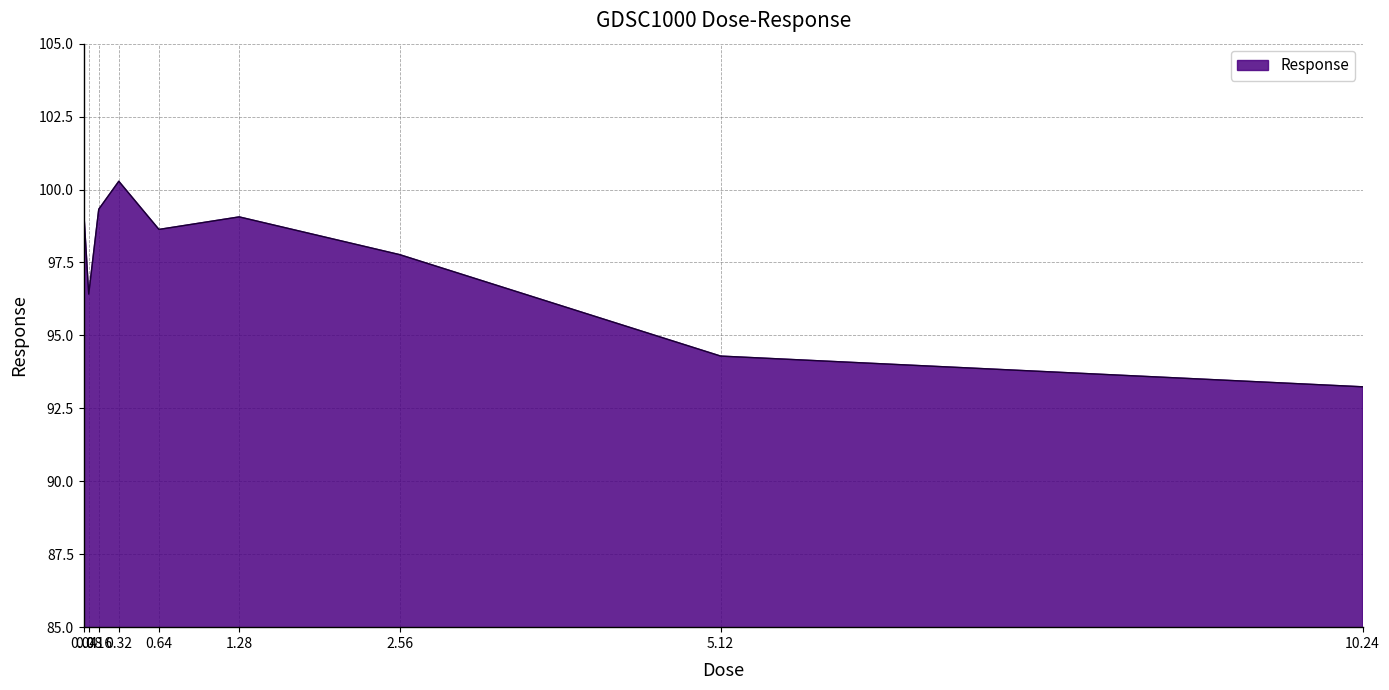

What is the minimum value shown in the chart?

93.2